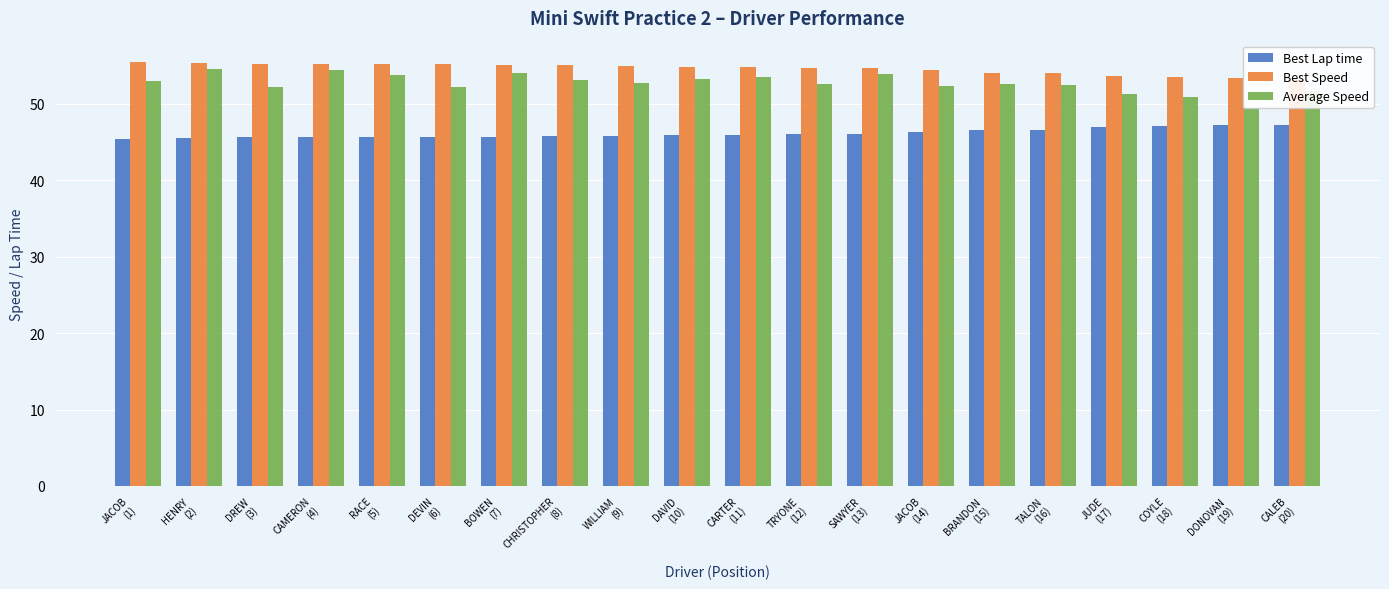

Where does the Best Speed series first go above 54?

JACOB
(1)